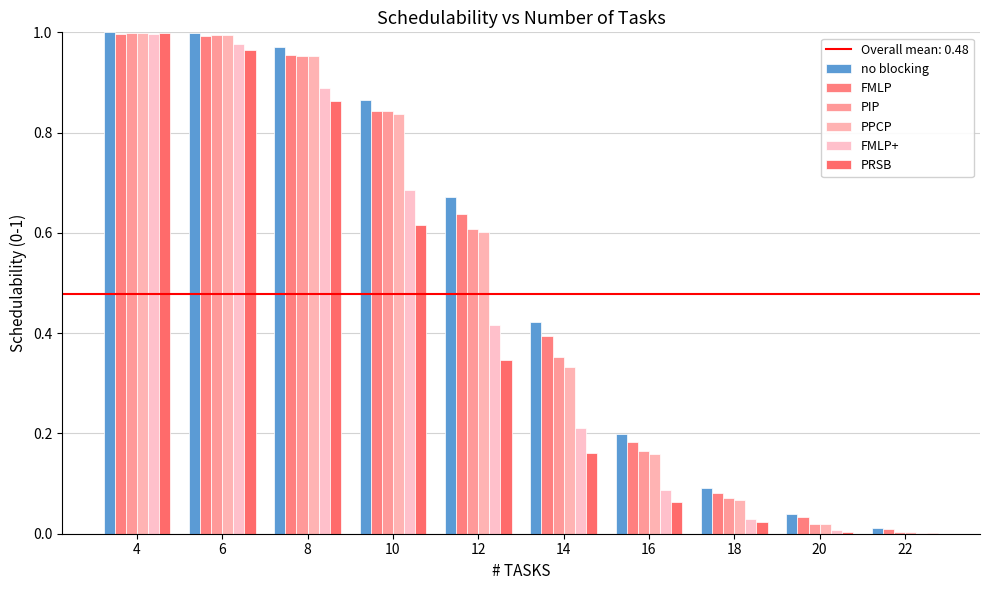

How many distinct data groups are displayed?

6